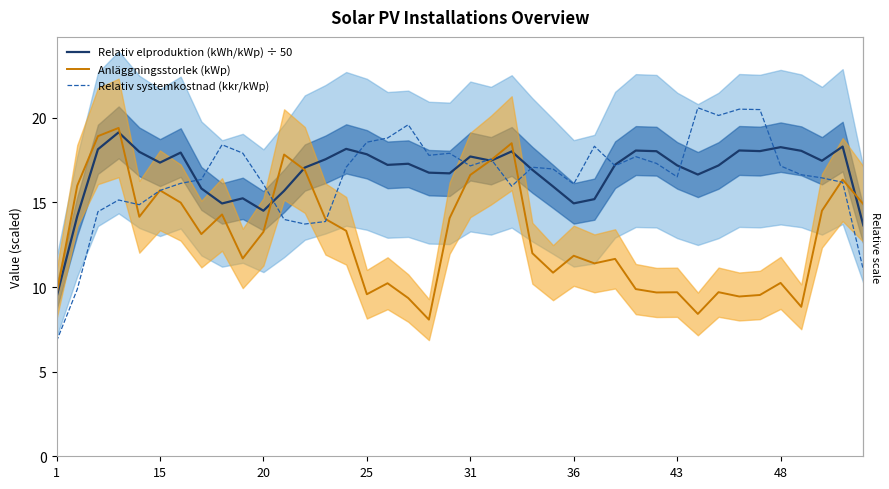

The Relativ systemkostnad (kkr/kWp) series shows 8.3 at 31. True or false?

False